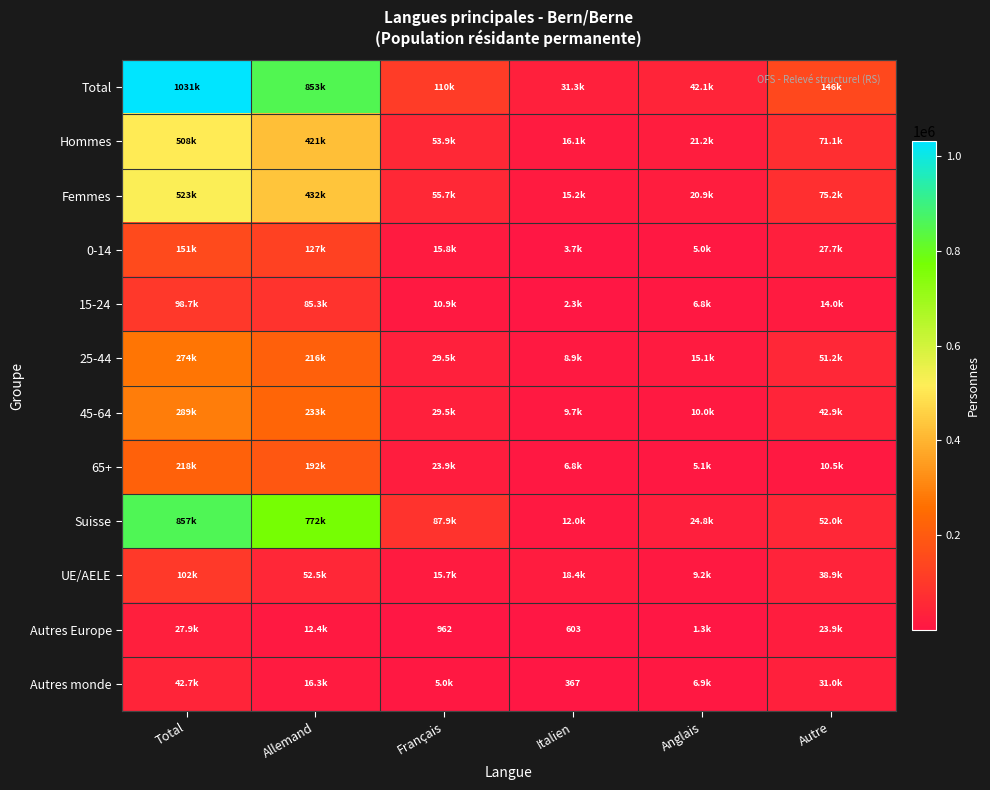

The value of Autres Europe at Italien is 603.0. True or false?

True